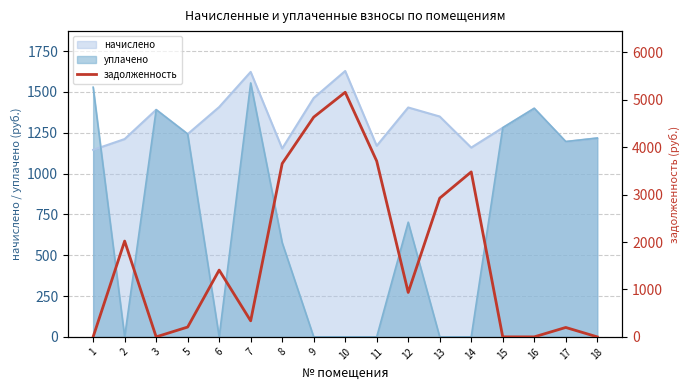

True or false: the data has more than 0 interior local peaks.

True